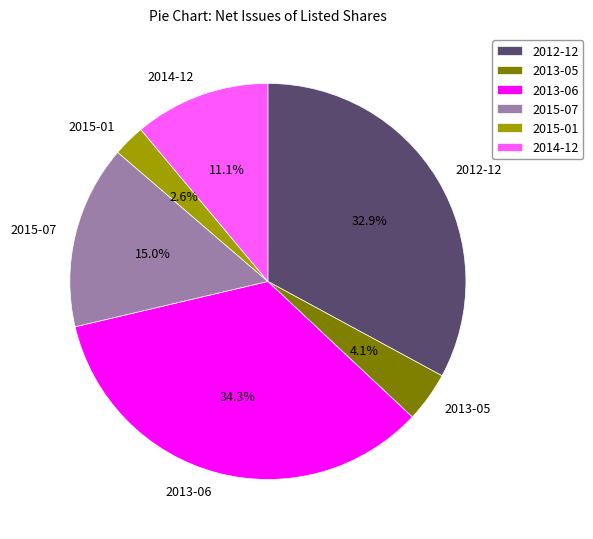

Is 2013-06 the majority of the pie?

No